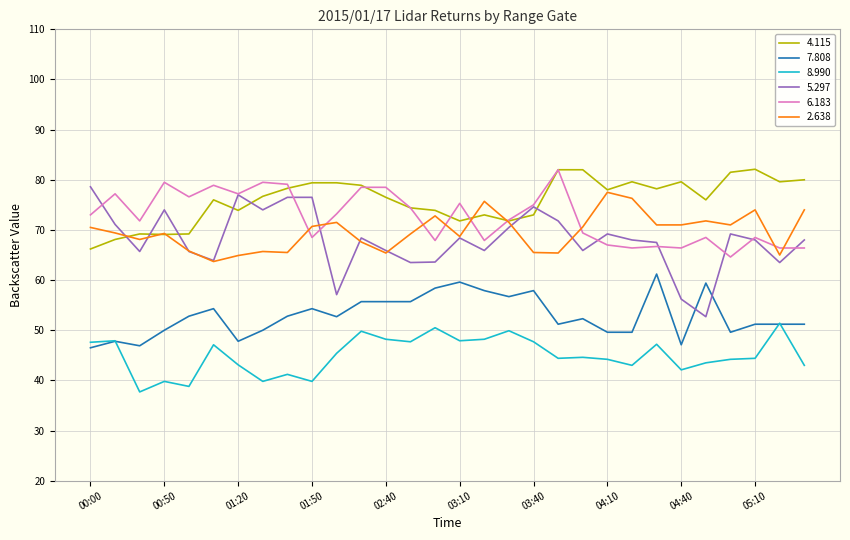

What is the minimum value for 2.638?

63.7